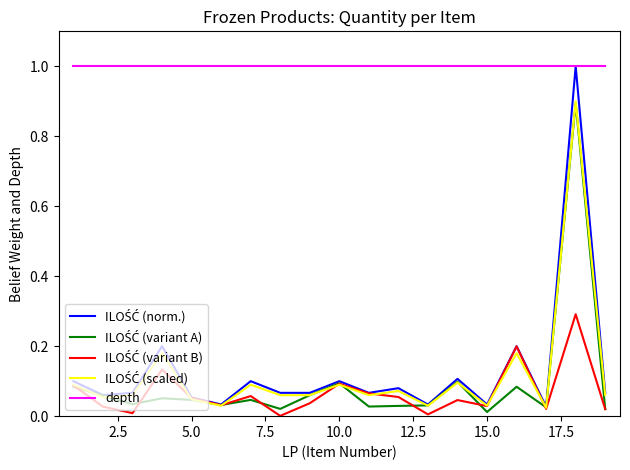

Which series has the largest total across all categories?

depth